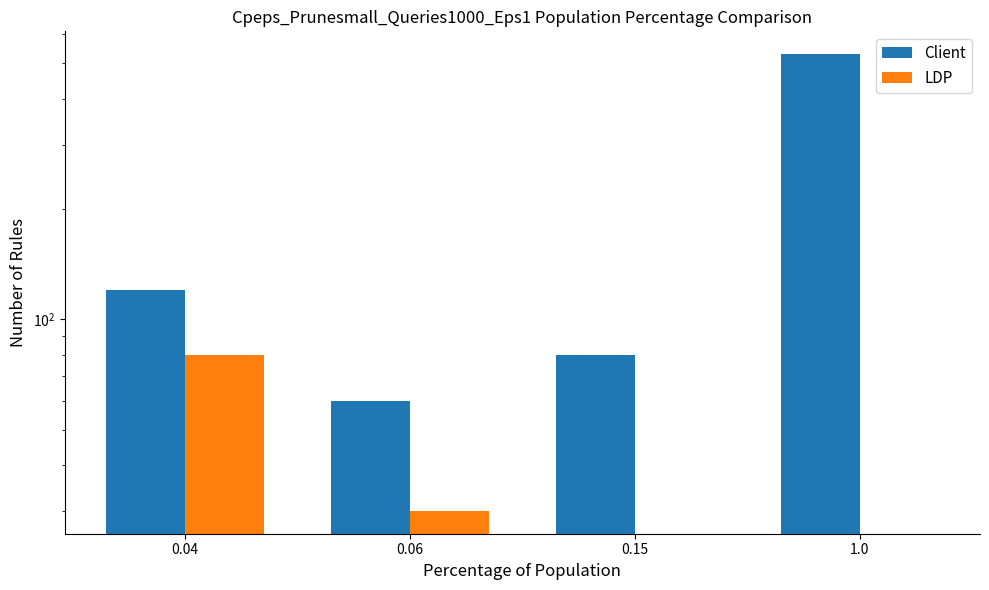

At which label is Client closest to 295?

0.04